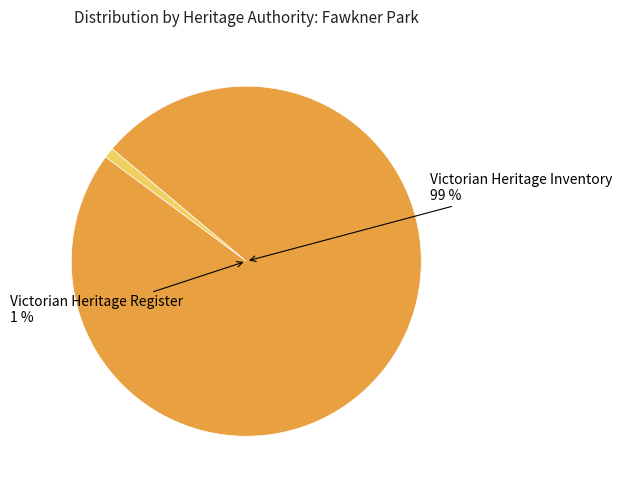

To the nearest percent, what portion does Victorian Heritage Register represent?

1%